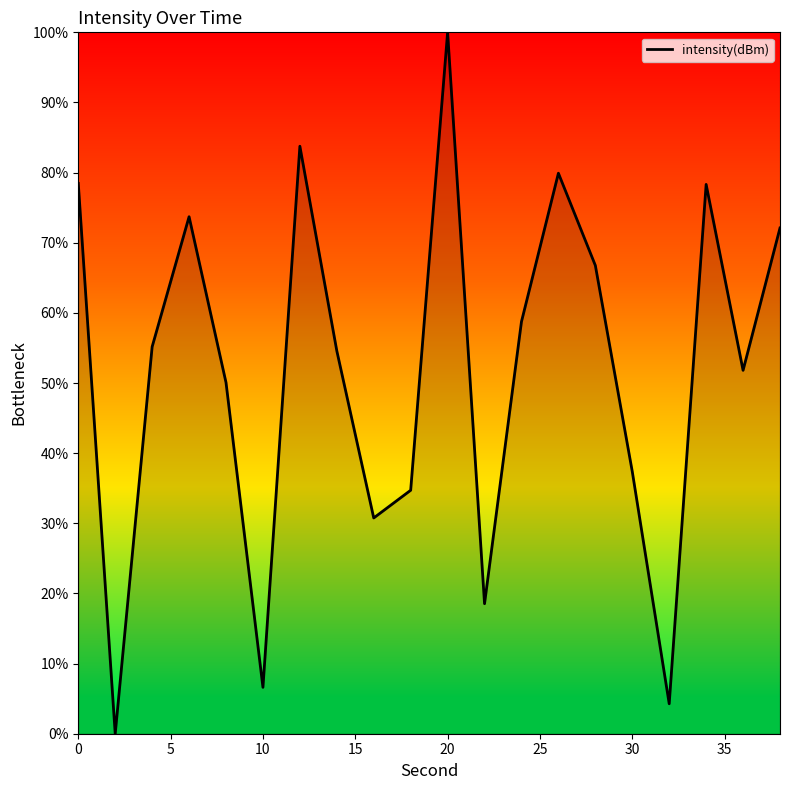

What is the maximum value shown in the chart?

100.0